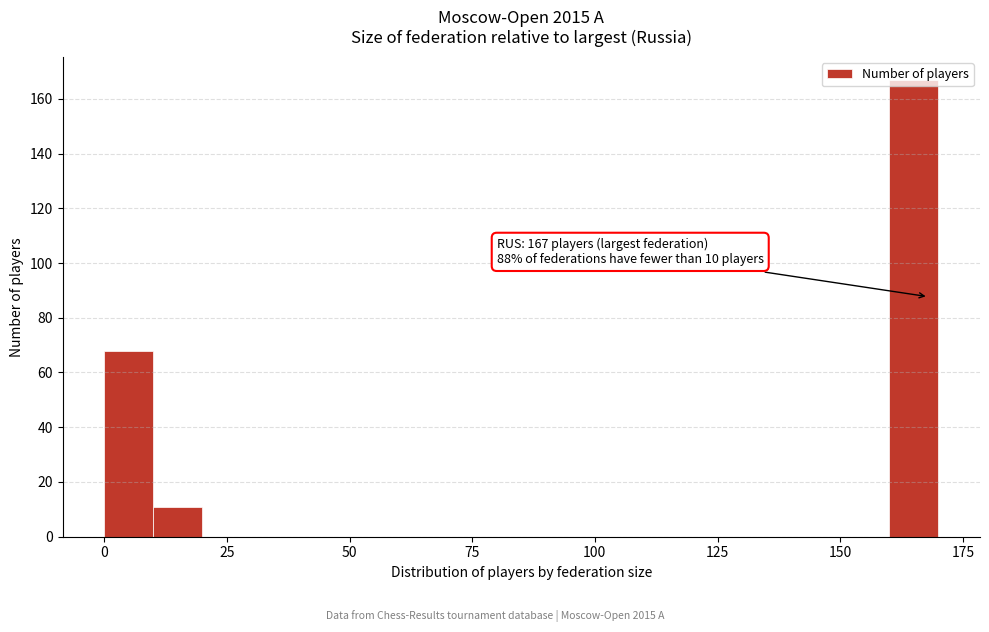

Read against the x-axis, roughly where is the centre of the tallest bar?

165